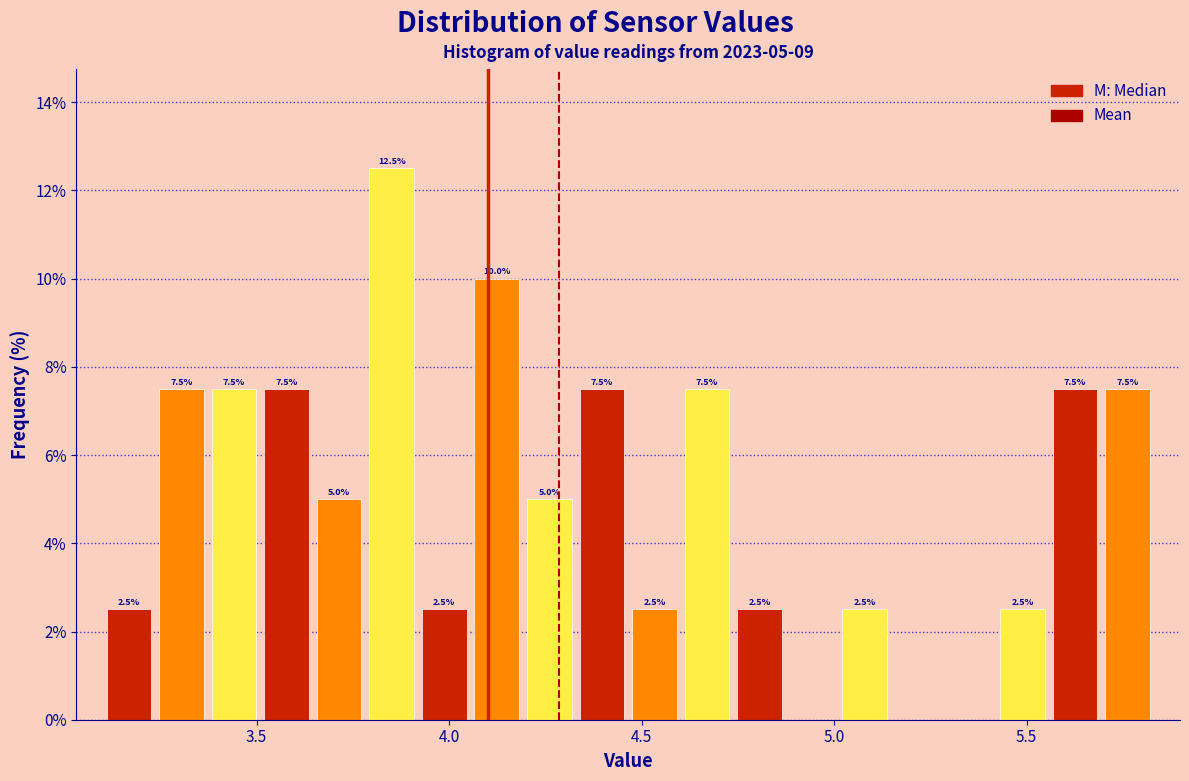

Around what value on the x-axis is the tallest bar? Give the approximate position of its centre, as read against the axis.

3.85